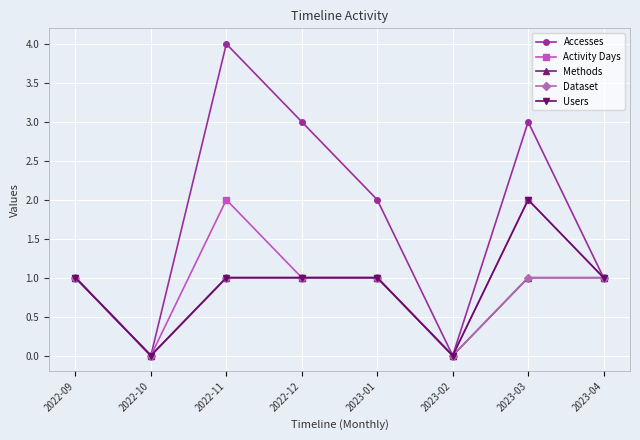

True or false: Accesses and Methods intersect in this chart.

False